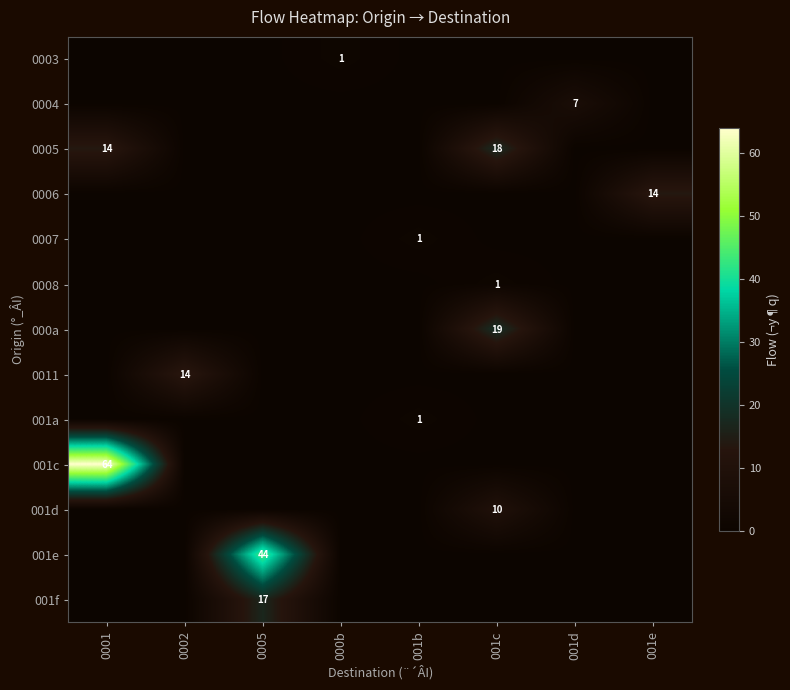

What is the total value across all series at 0005?

61